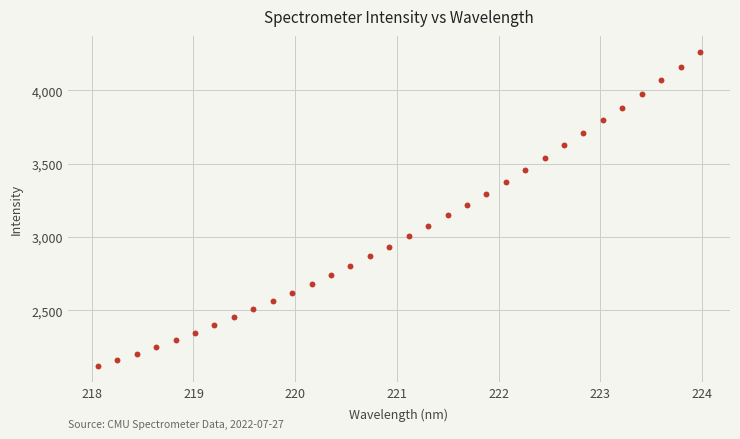

What is the range of X values (max minus min)?

5.9